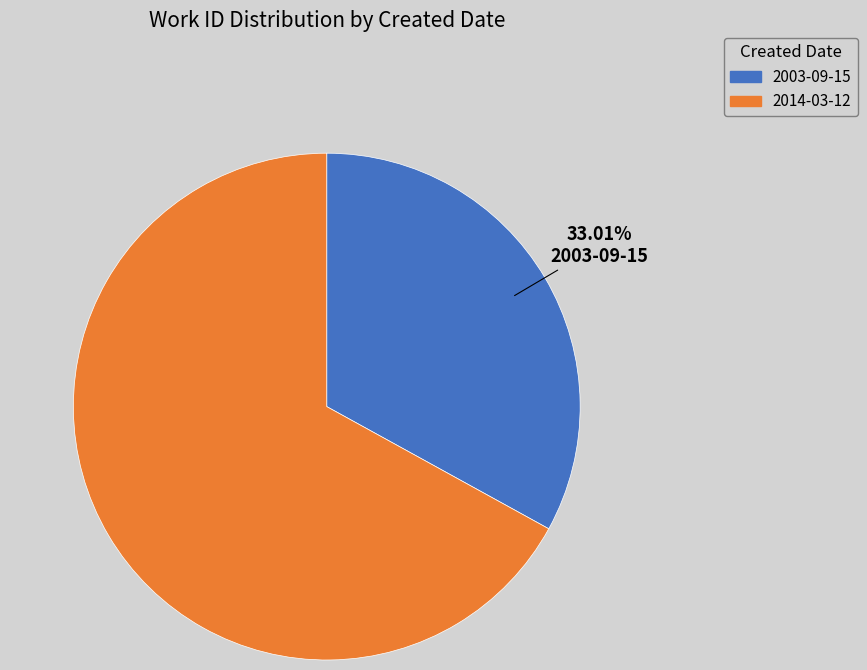

Count the number of slices in the pie.

2